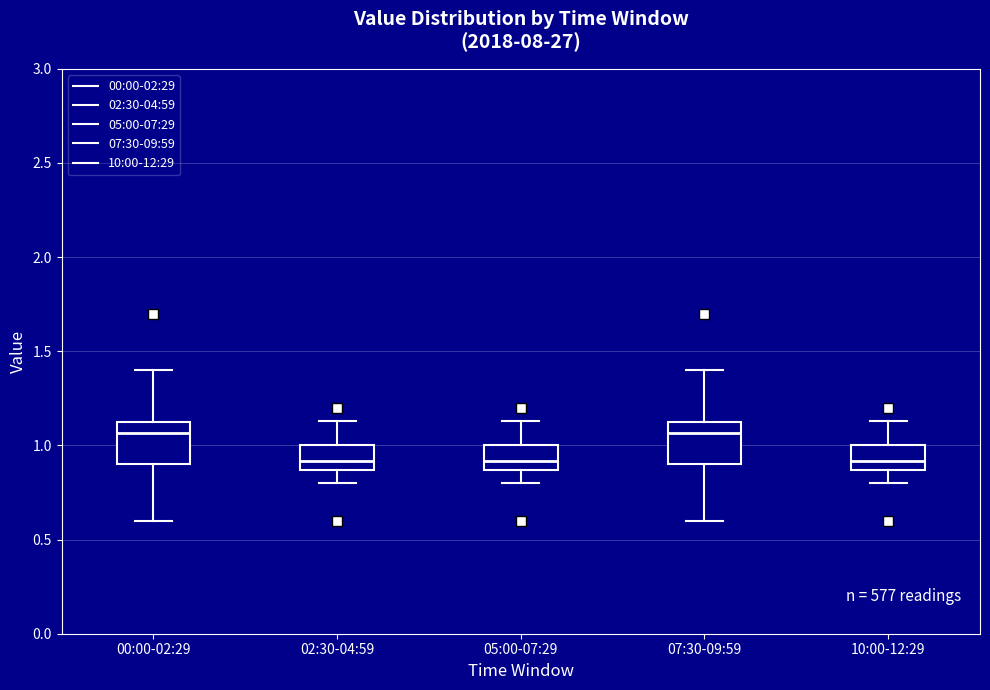

Reading left to right, transcribe this box plot: for each box, give where its median line is, the range the box spans, and where its two whiskers end, as read against the y-axis. The values are not printed on the chart, so give them approximately, as read against the axis.

00:00-02:29: median 1.05, box 0.90 to 1.10, whiskers 0.60 to 1.40
02:30-04:59: median 0.90, box 0.85 to 1.00, whiskers 0.80 to 1.15
05:00-07:29: median 0.90, box 0.85 to 1.00, whiskers 0.80 to 1.15
07:30-09:59: median 1.05, box 0.90 to 1.10, whiskers 0.60 to 1.40
10:00-12:29: median 0.90, box 0.85 to 1.00, whiskers 0.80 to 1.15